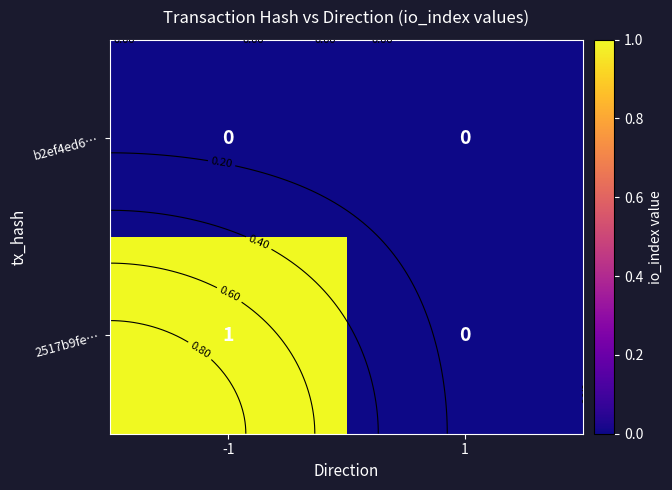

How many categories are shown in the chart?

2